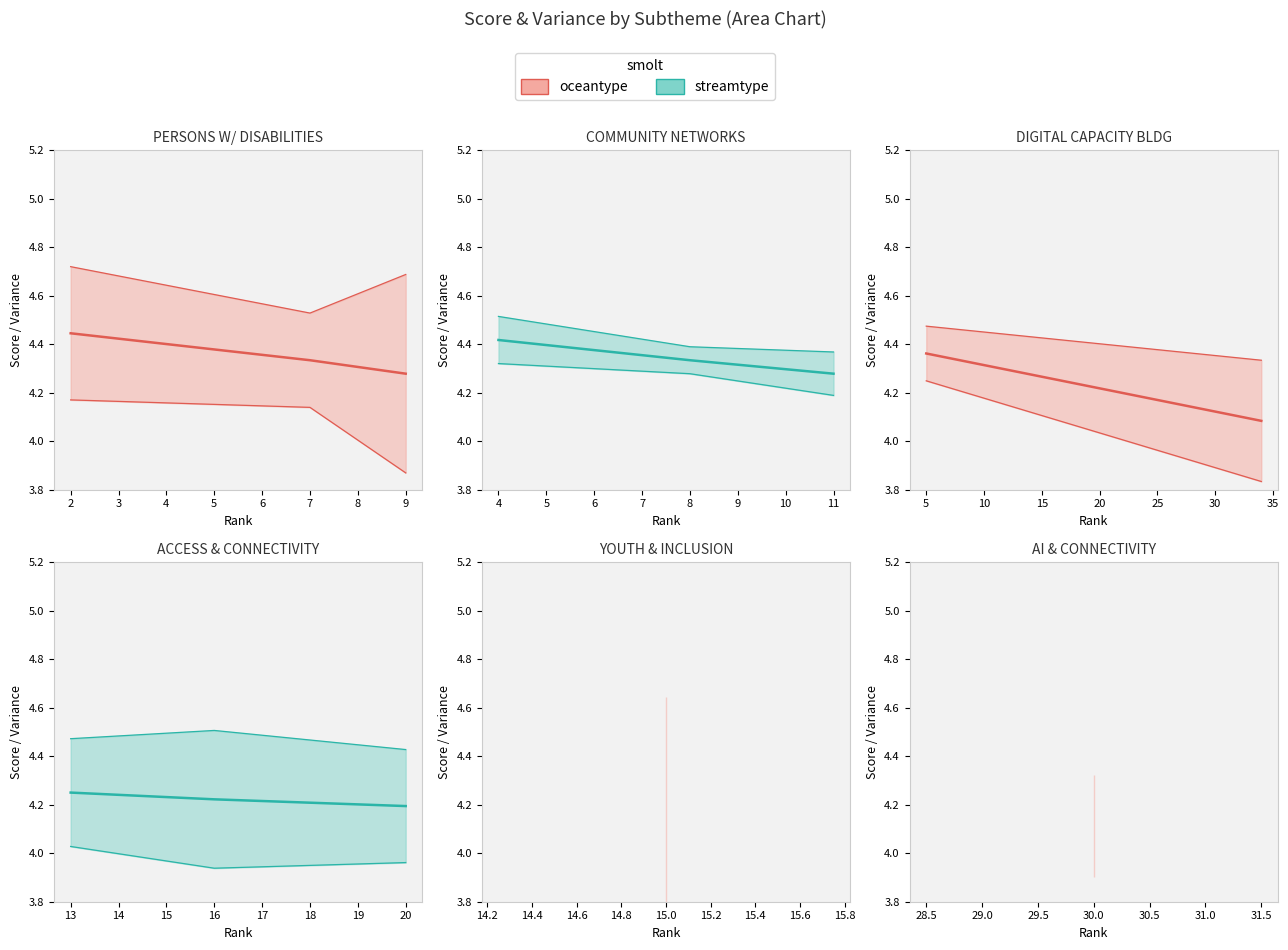

True or false: SCORE and VARIANCE intersect in this chart.

False